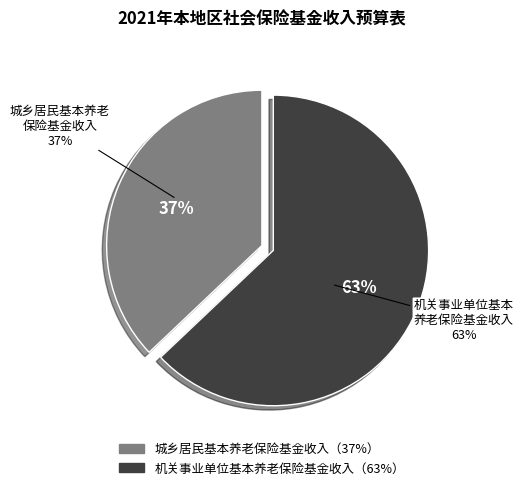

To the nearest percent, what percentage of the pie is 机关事业单位基本养老保险基金收入?

63%